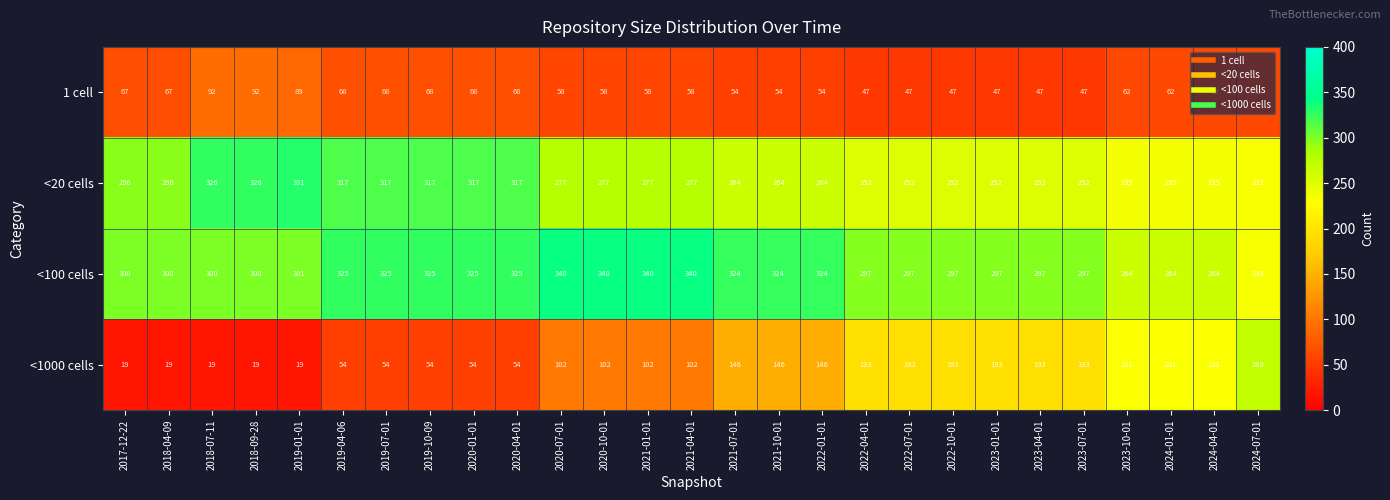

At how many categories does at least one series exceed 64?

27